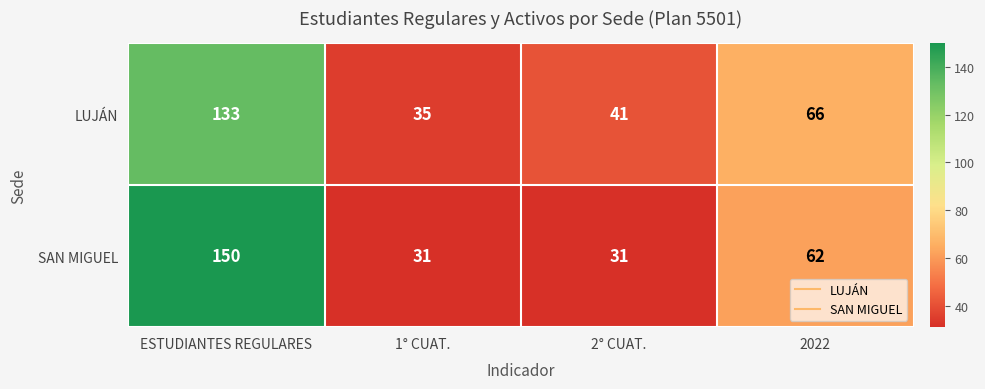

How many data points does each series have?

4